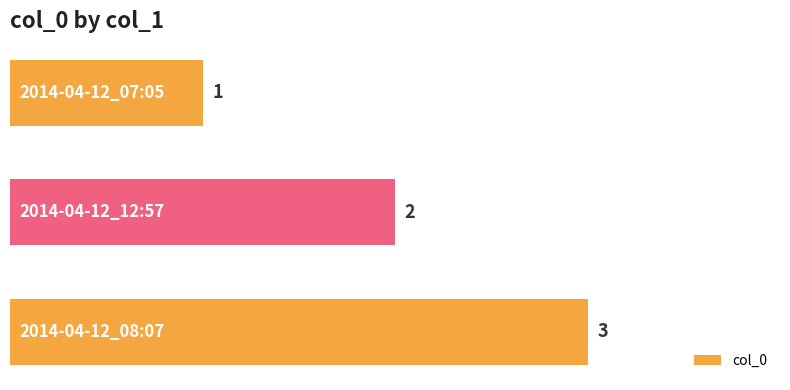

What is the sum of all values?

6